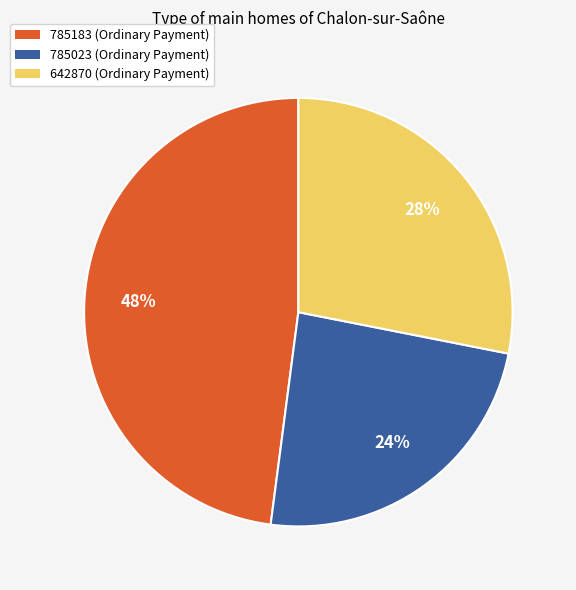

What percentage is the 785183 slice, to the nearest percent?

48%